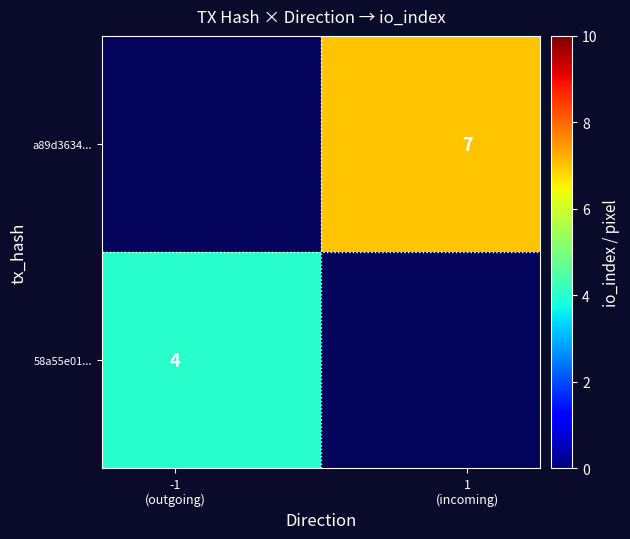

Which series has the widest spread of values?

58a55e01...